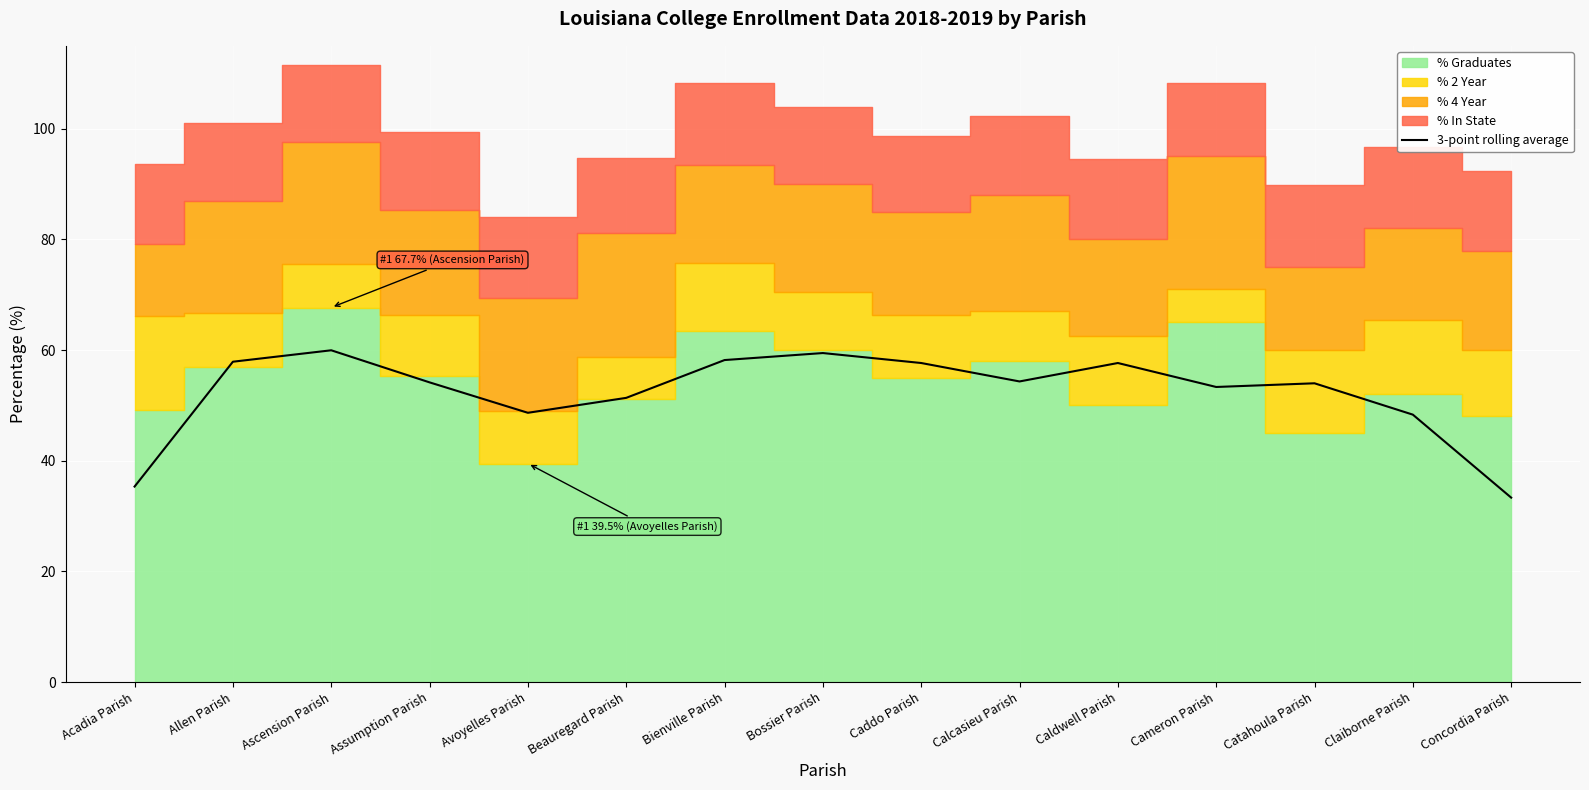

At which category does the data reach its first local peak?

Ascension Parish